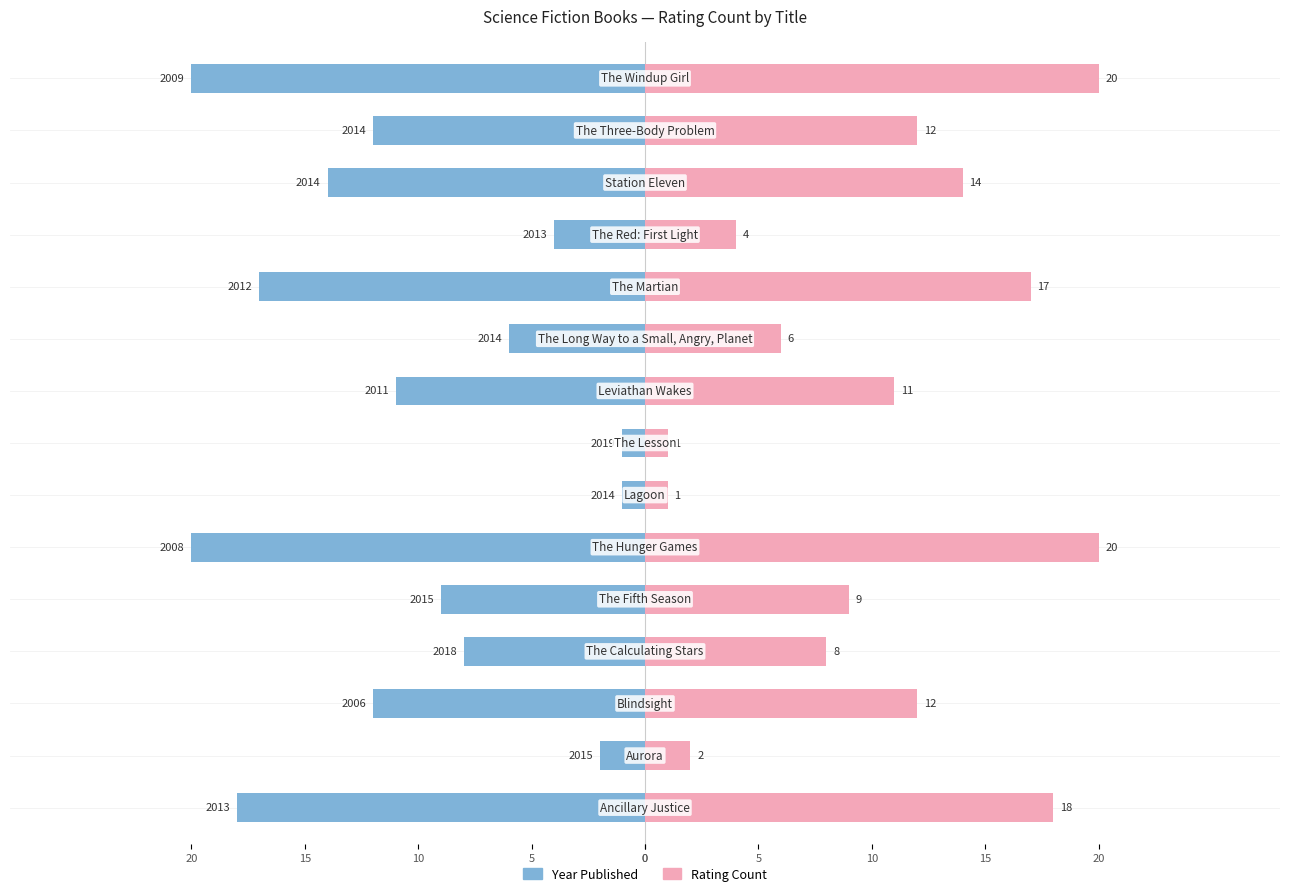

Between 15 and 13, which series saw the biggest shift?

Year Published